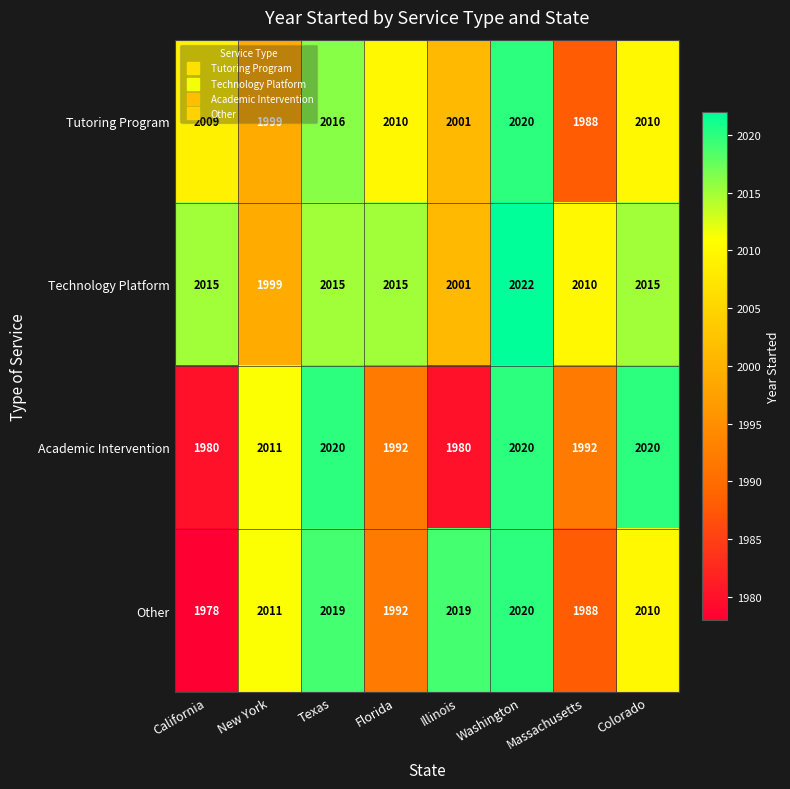

What is the difference between the maximum and minimum values in the Other series?

42